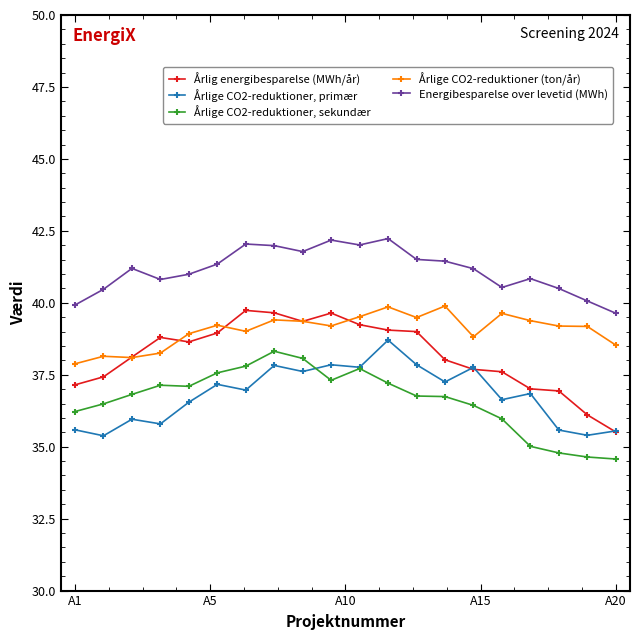

What is the difference between the maximum and minimum values in the Årlige CO2-reduktioner, primær series?

3.3